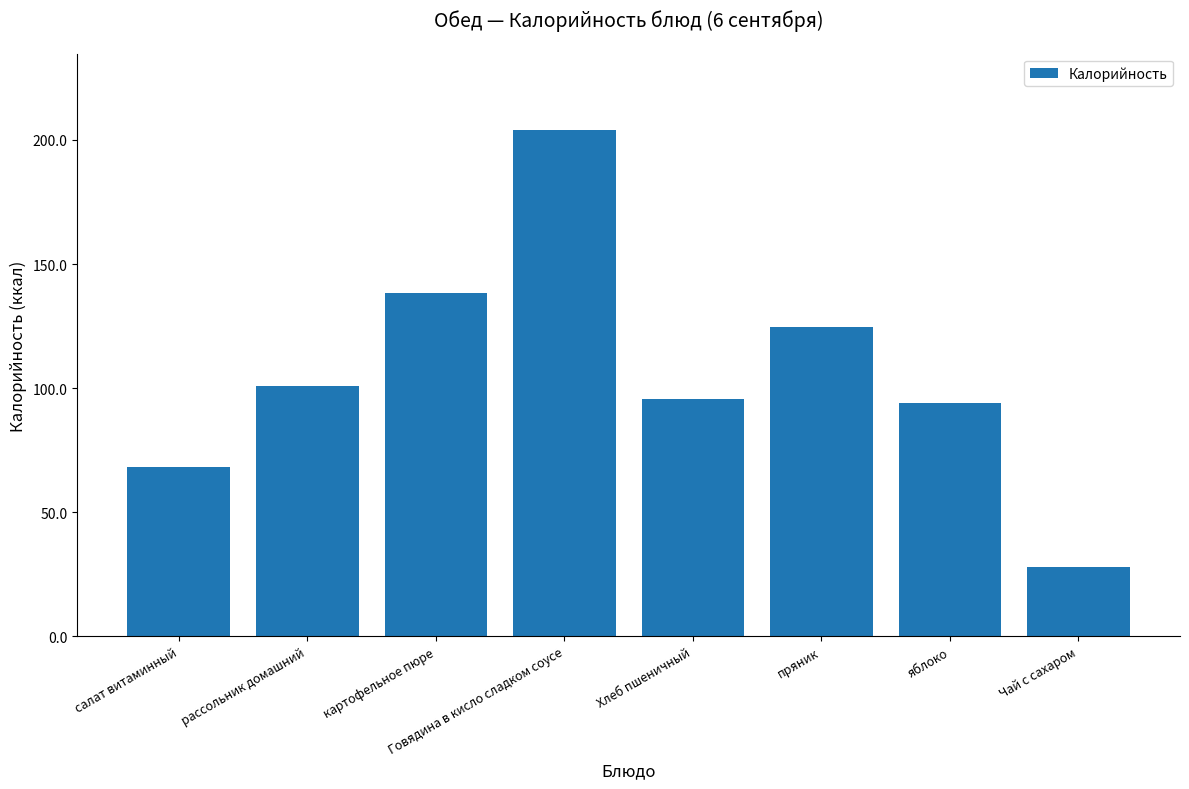

Which label corresponds to the largest value in the chart?

Говядина в кисло сладком соусе